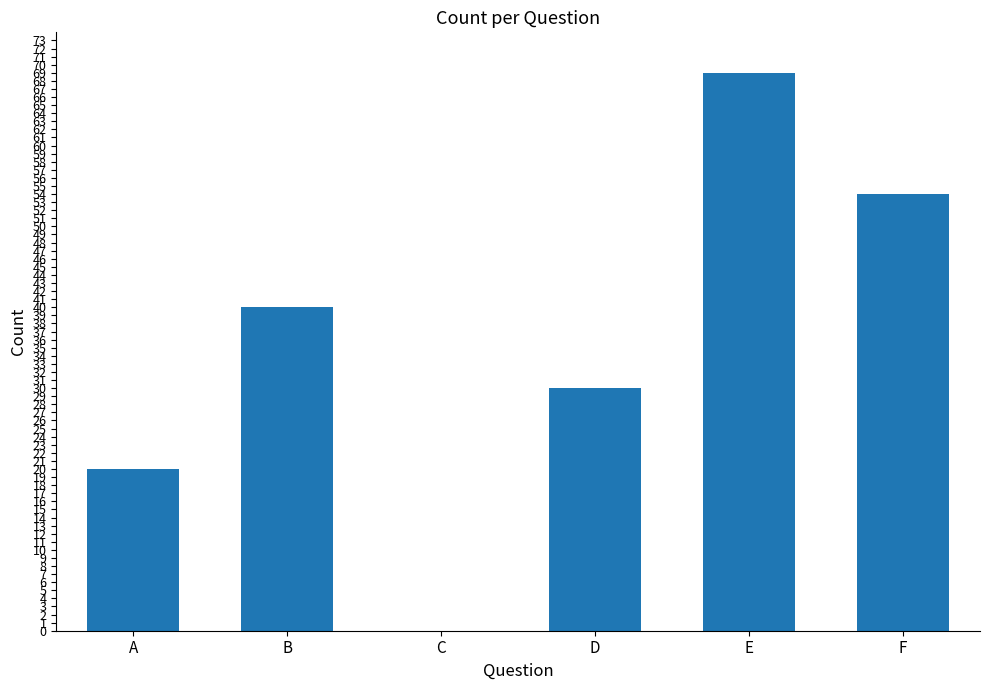

At which label is the value closest to 34?

D